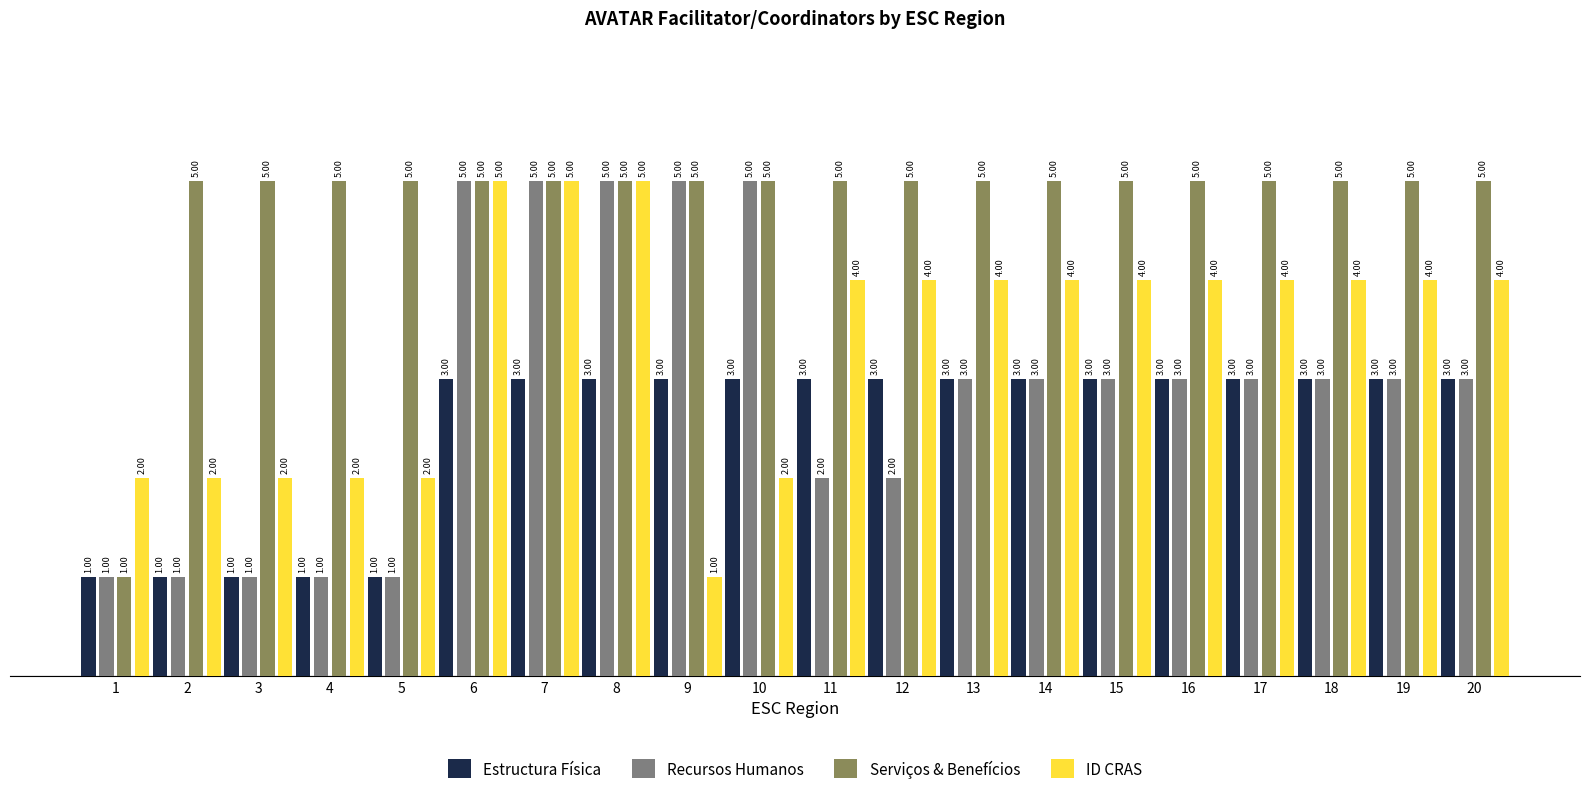

Which series changed the most between 1 and 16?

Serviços & Benefícios